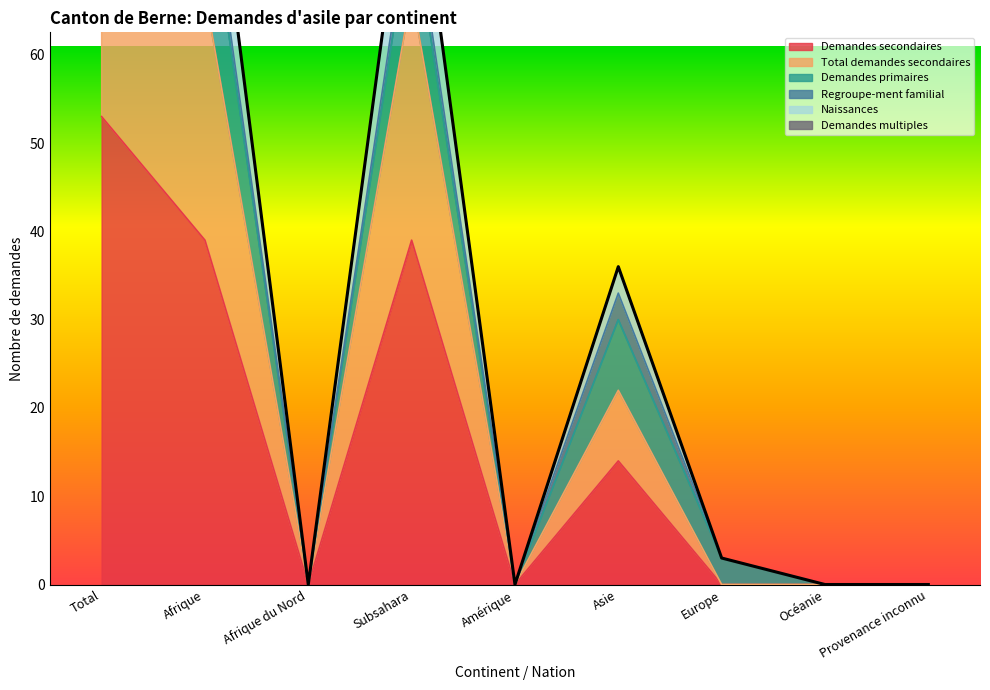

True or false: Demandes secondaires and Total demandes secondaires cross at least once.

False